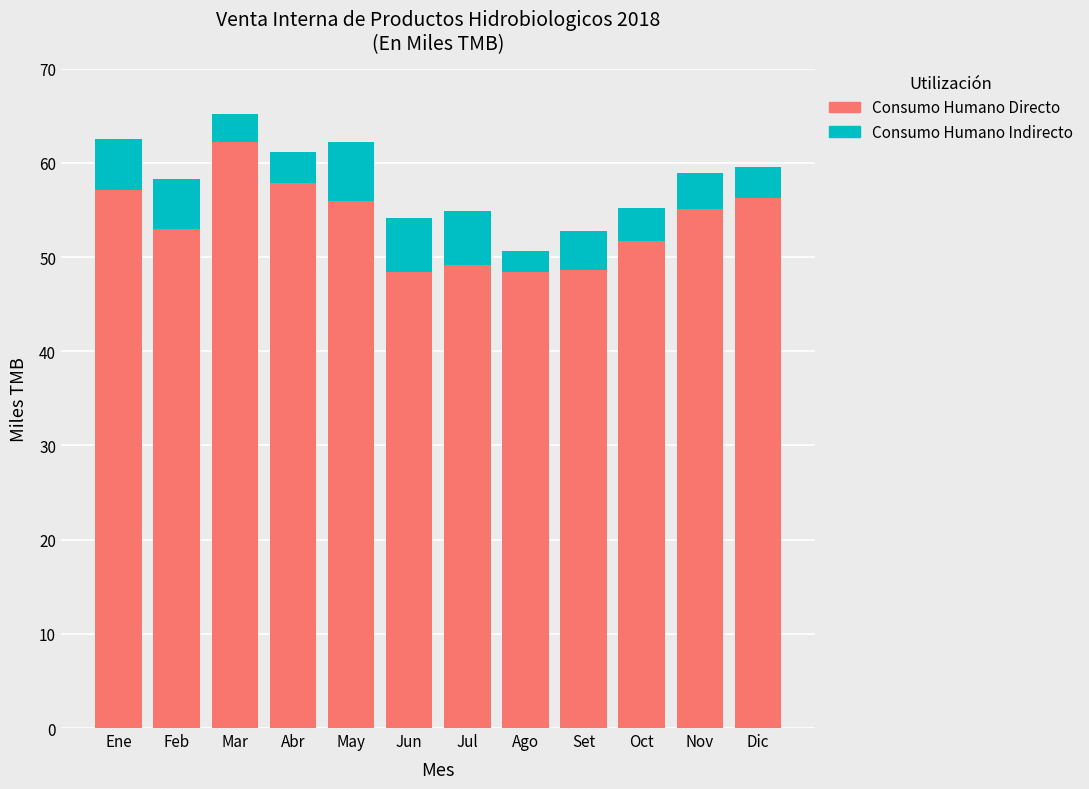

What is the highest value of the Consumo Humano Directo series?

62.2